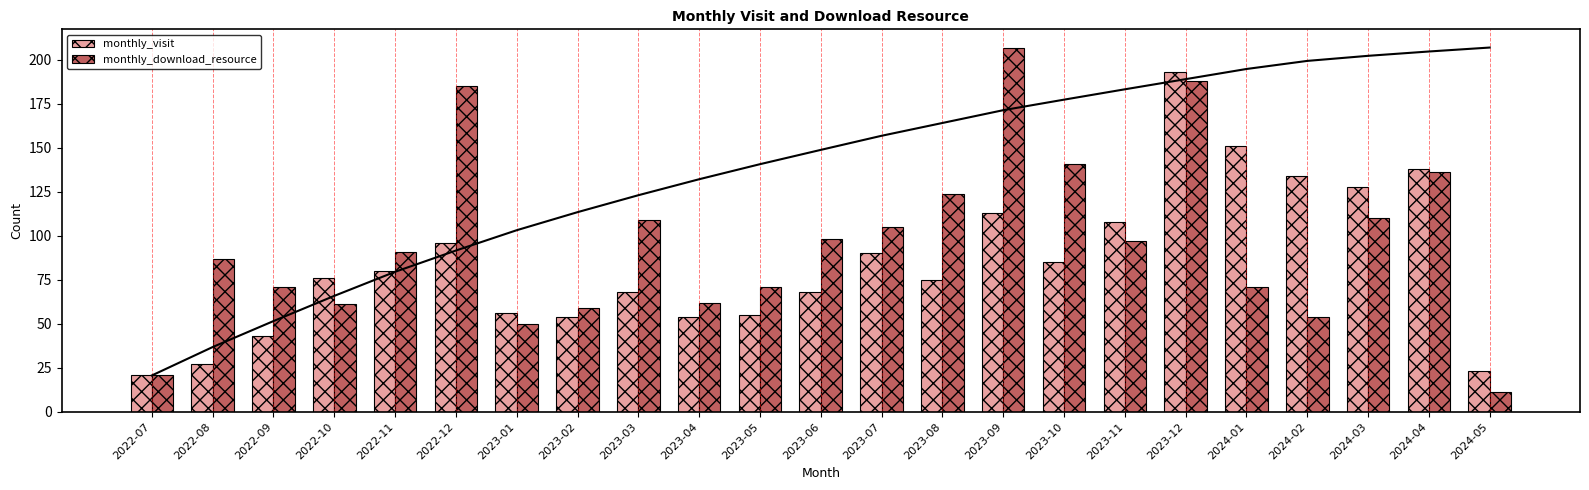

How many data points does each series have?

23